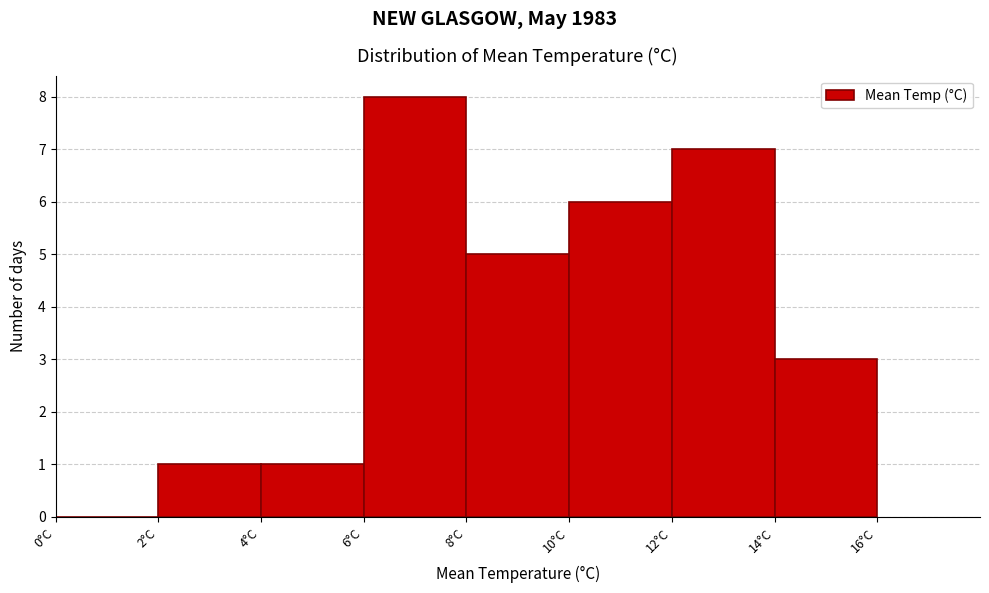

Which range on the x-axis has the tallest bar?

6 to 8